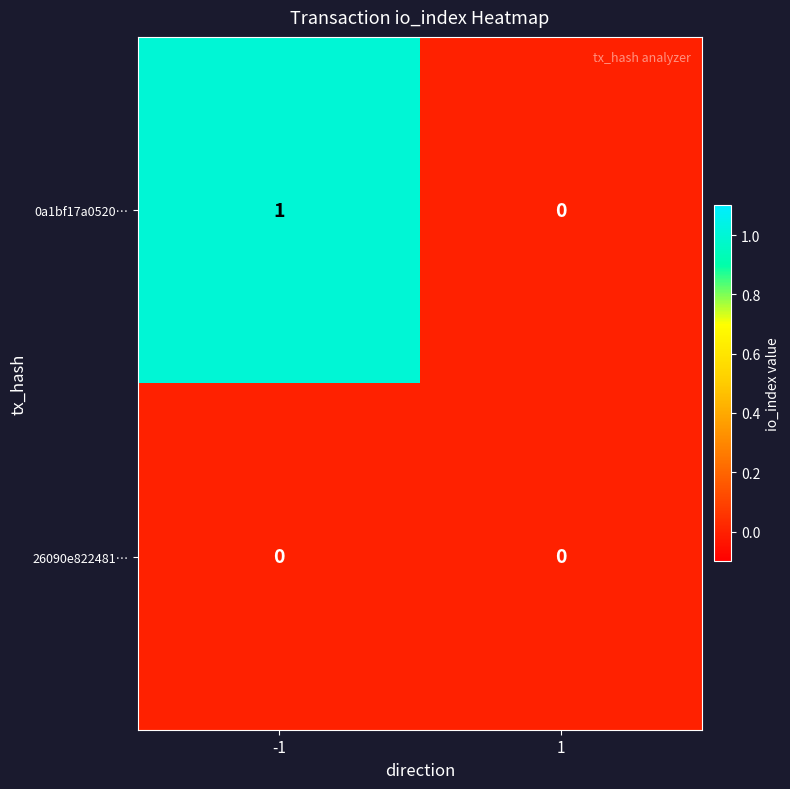

Which series has the widest spread of values?

0a1bf17a0520…